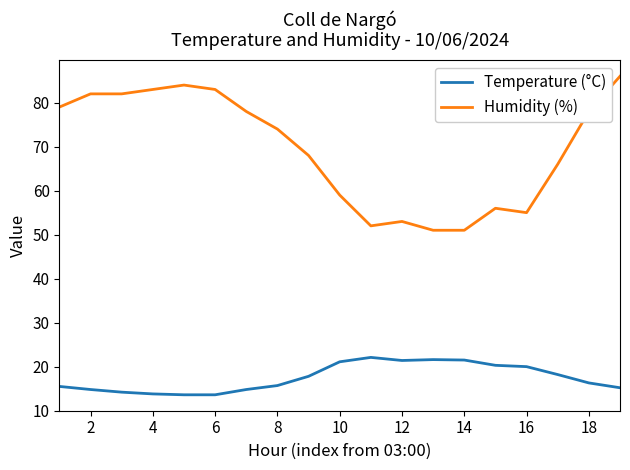

What are all the series names shown in the legend?

Temperature (°C), Humidity (%)